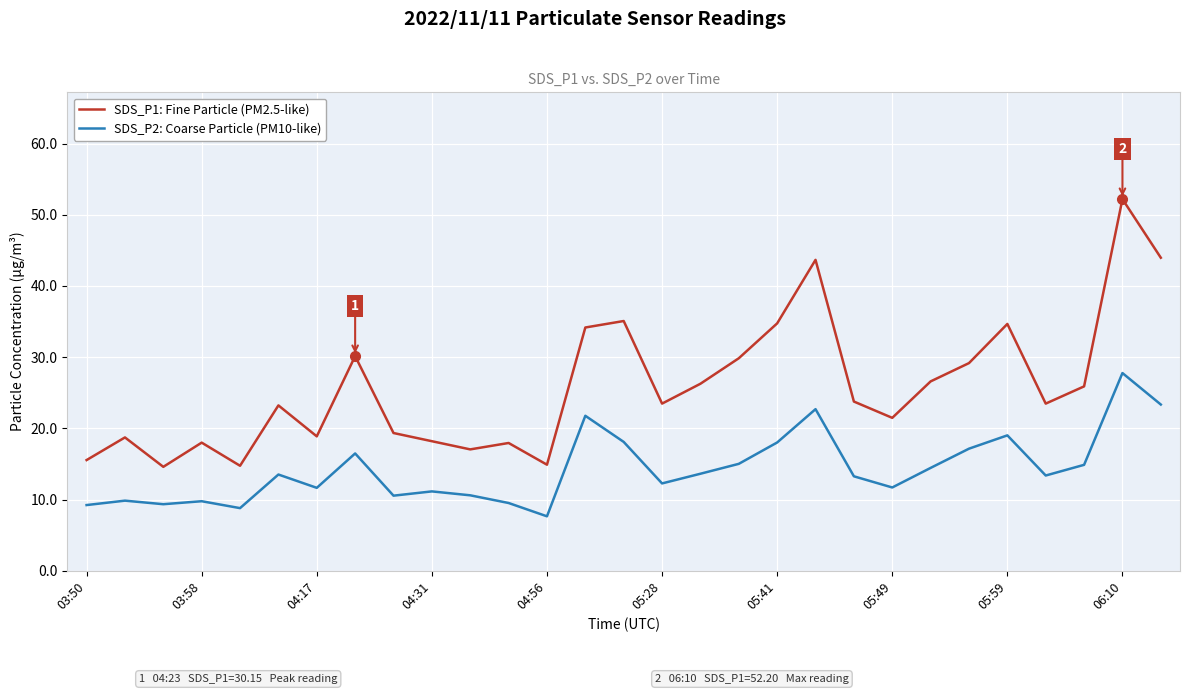

True or false: SDS_P2: Coarse Particle (PM10-like) and SDS_P1: Fine Particle (PM2.5-like) intersect in this chart.

False